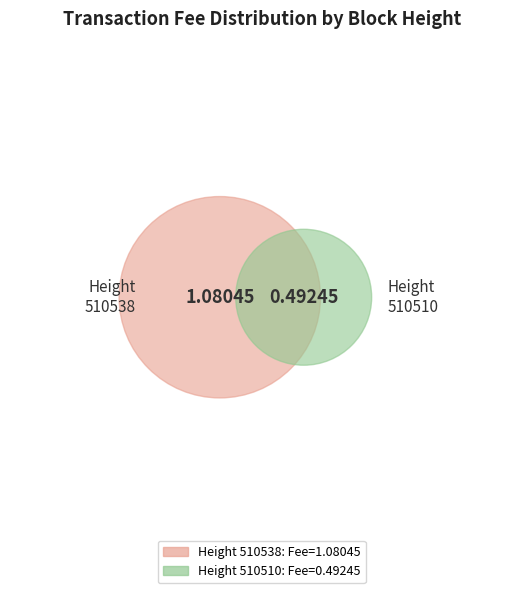

To the nearest percent, what percentage of the pie is 510538?

69%